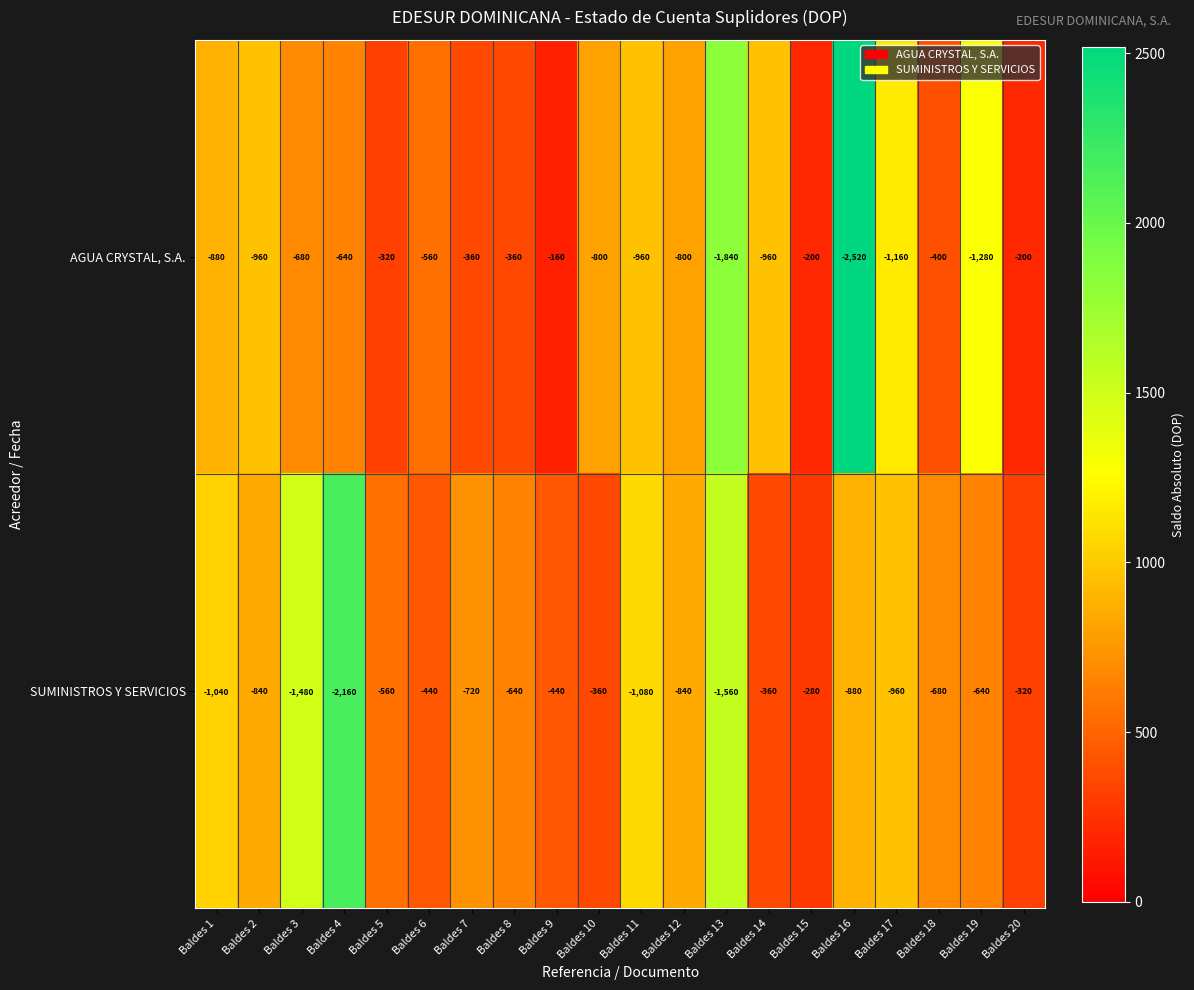

True or false: SUMINISTROS Y SERVICIOS has a value of -411 at Baldes 18.

False